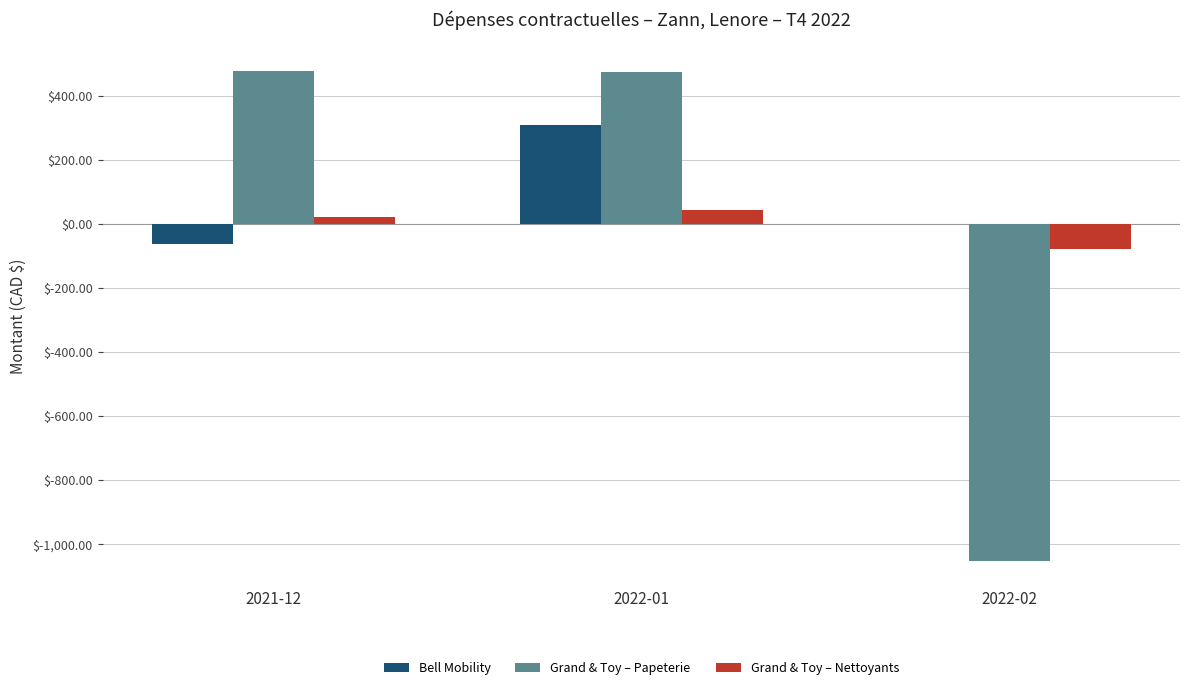

Which series has the largest total across all categories?

Bell Mobility